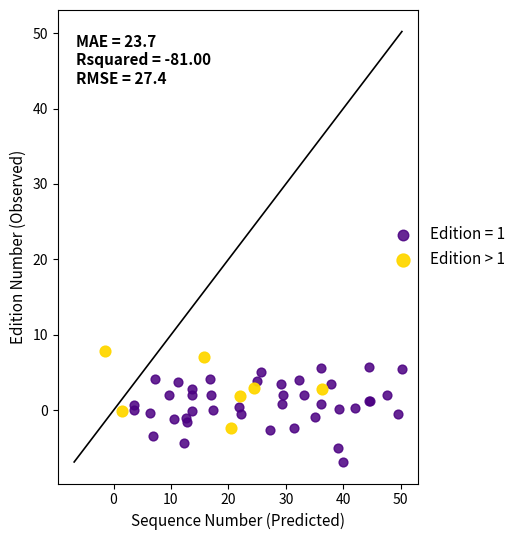

Which series reaches the minimum Y coordinate?

Edition = 1